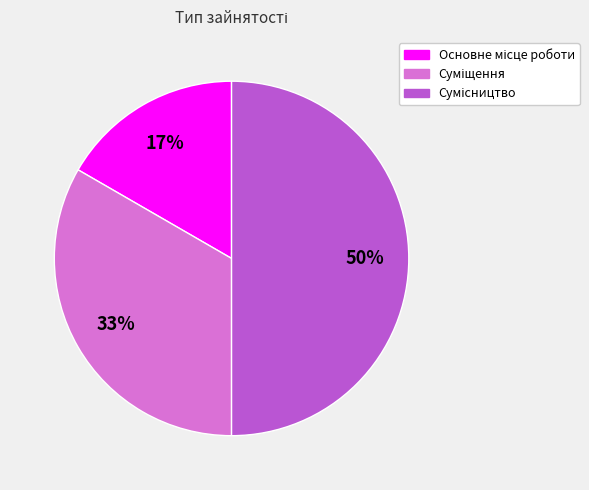

To the nearest percent, what is the average slice percentage?

33%